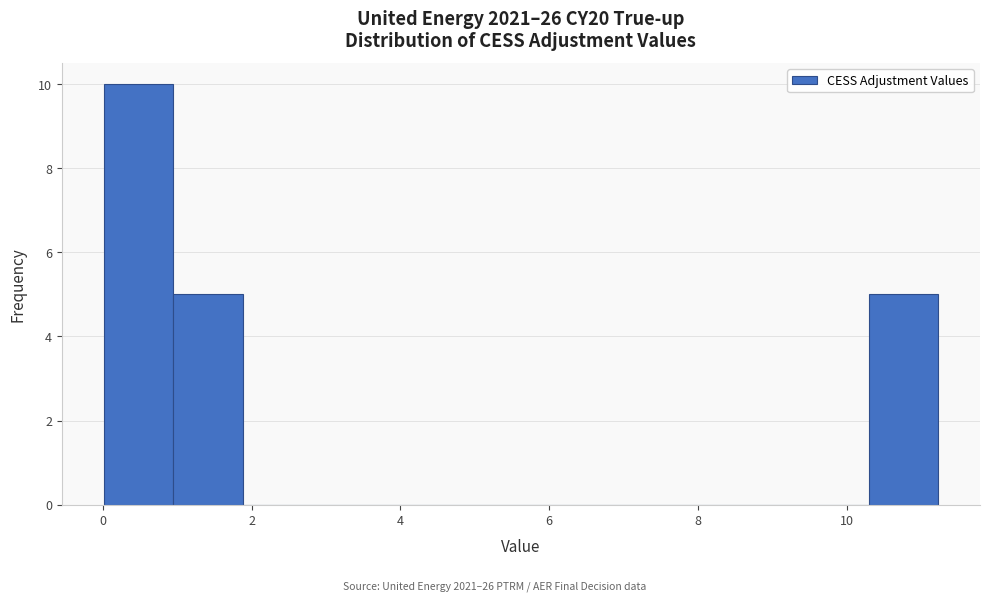

Over which range of the x-axis is the bar tallest?

0.0 to 1.0